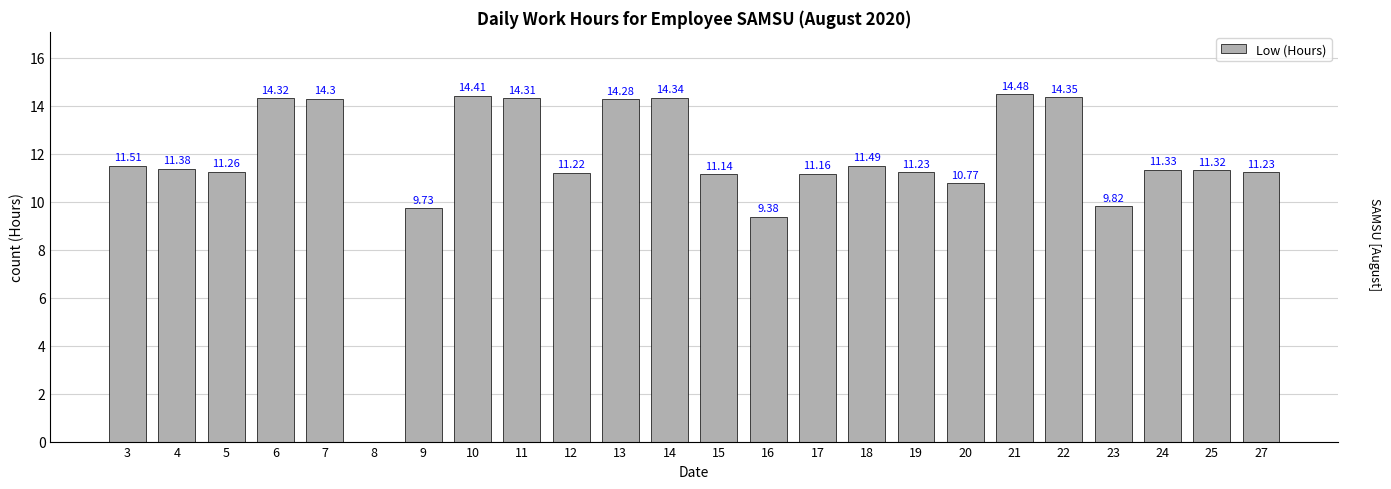

Which has a higher value, 19 or 25?

25